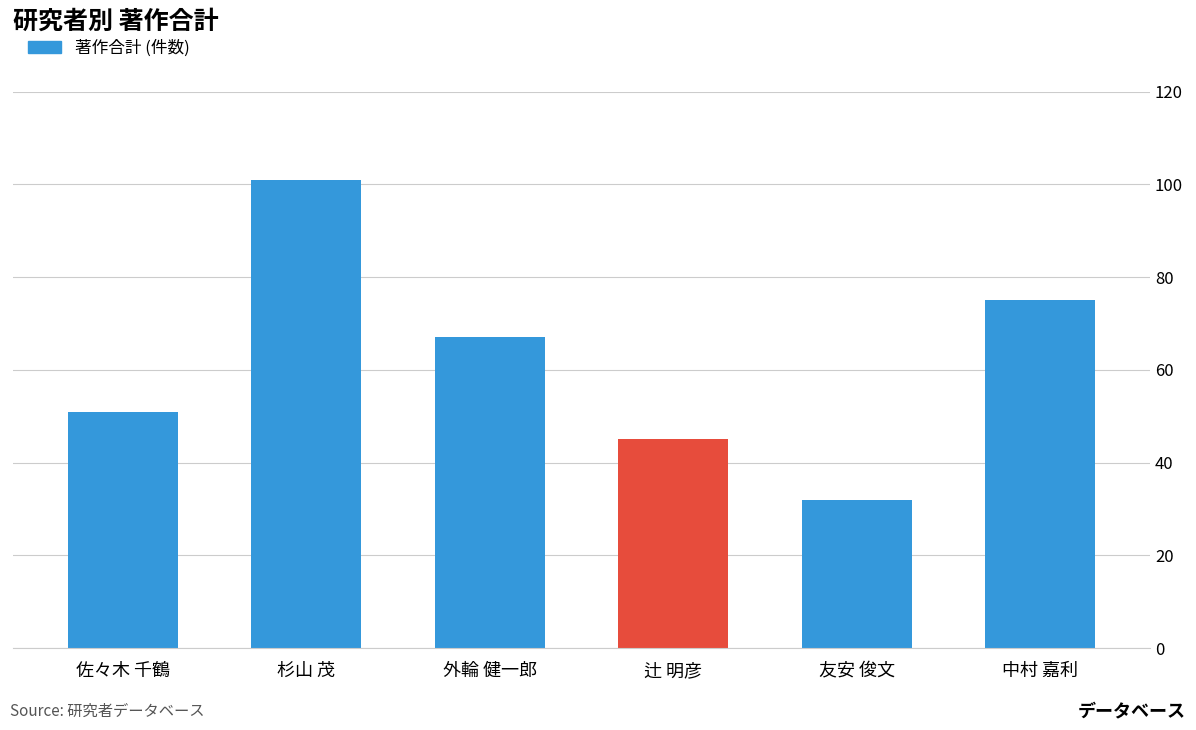

What is the difference between the maximum and second lowest values?

56